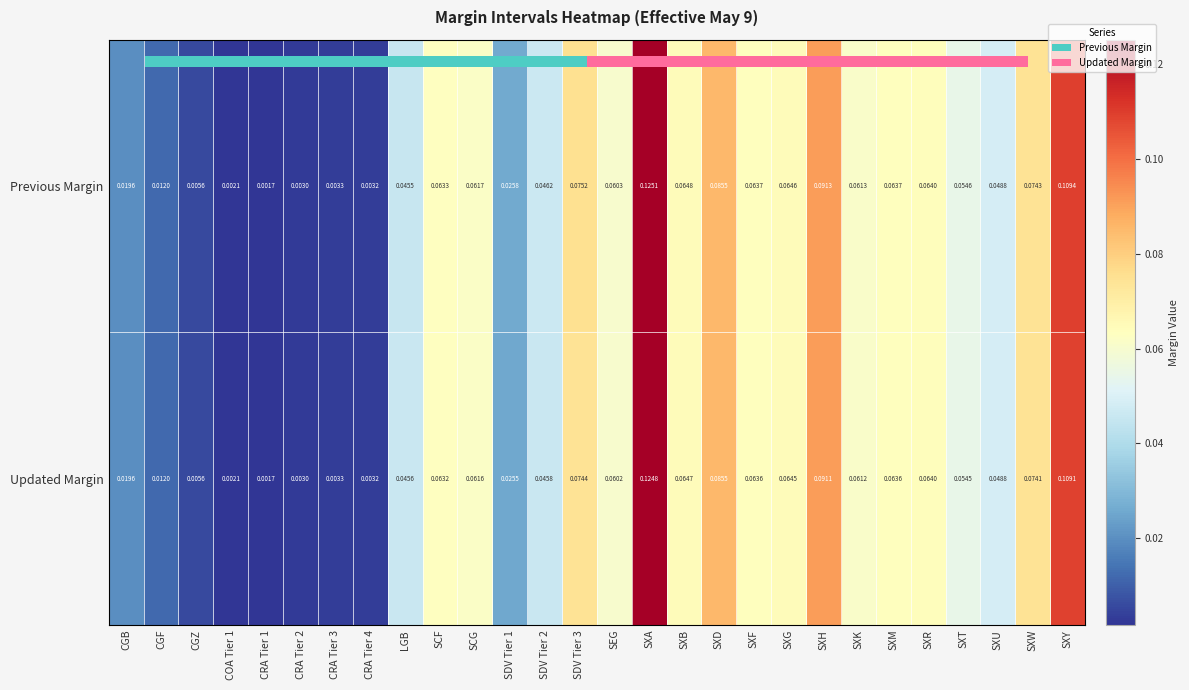

Which series has the largest total across all categories?

Previous Margin